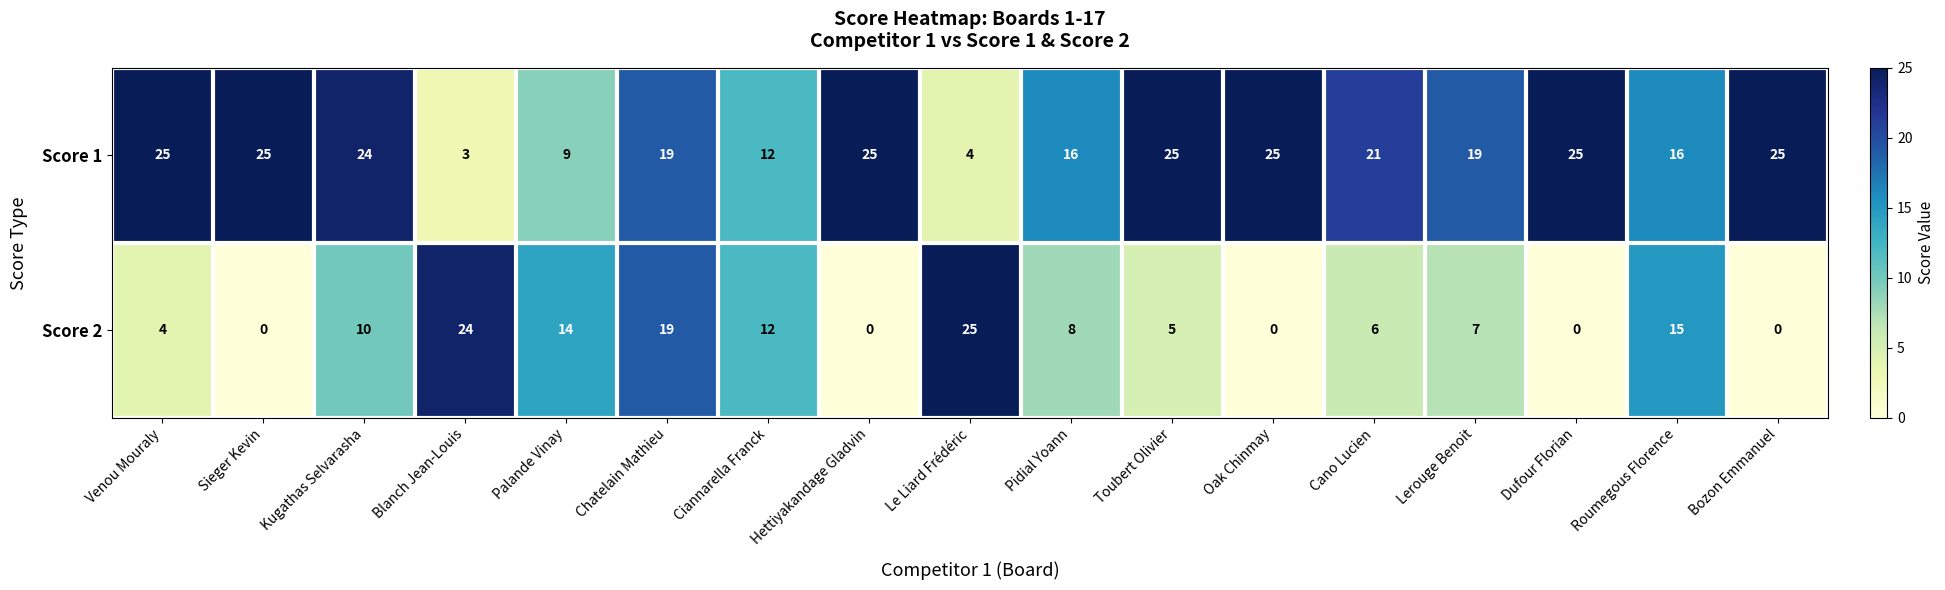

What is the average value of the Score 1 series?

19